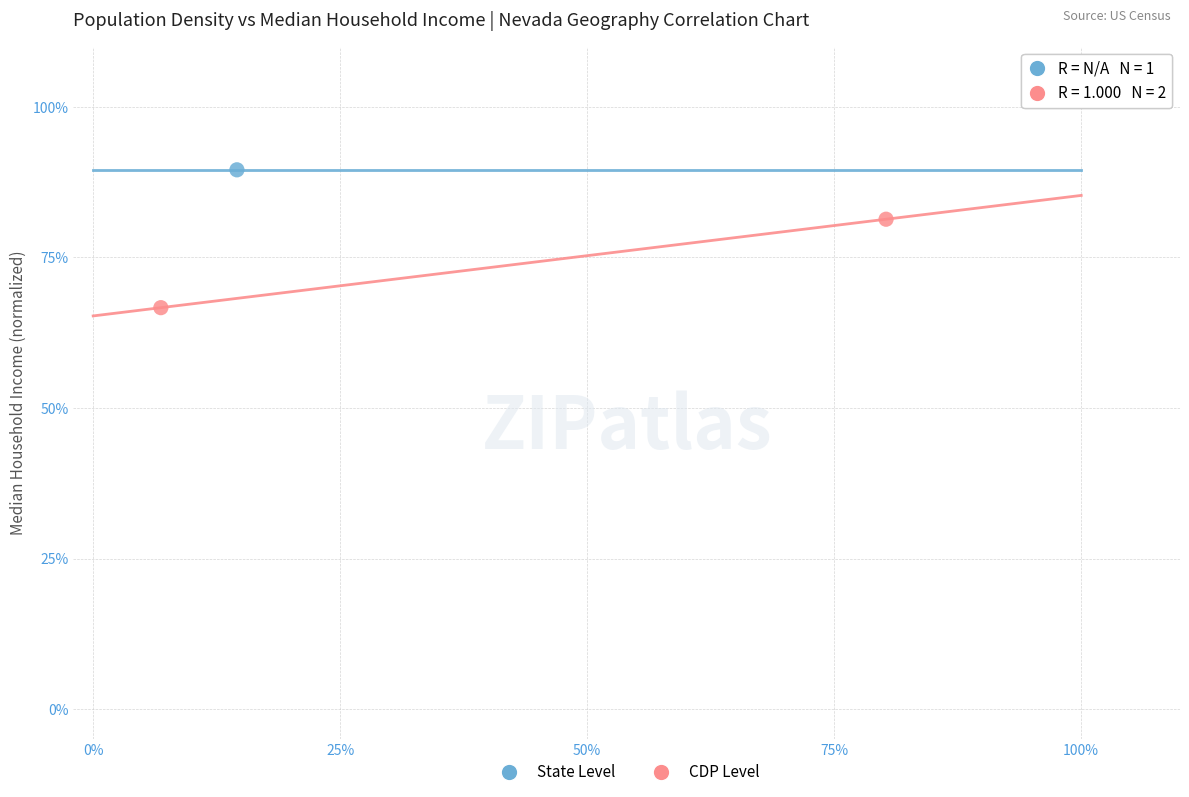

What are all the series names shown in the legend?

State Level, CDP Level